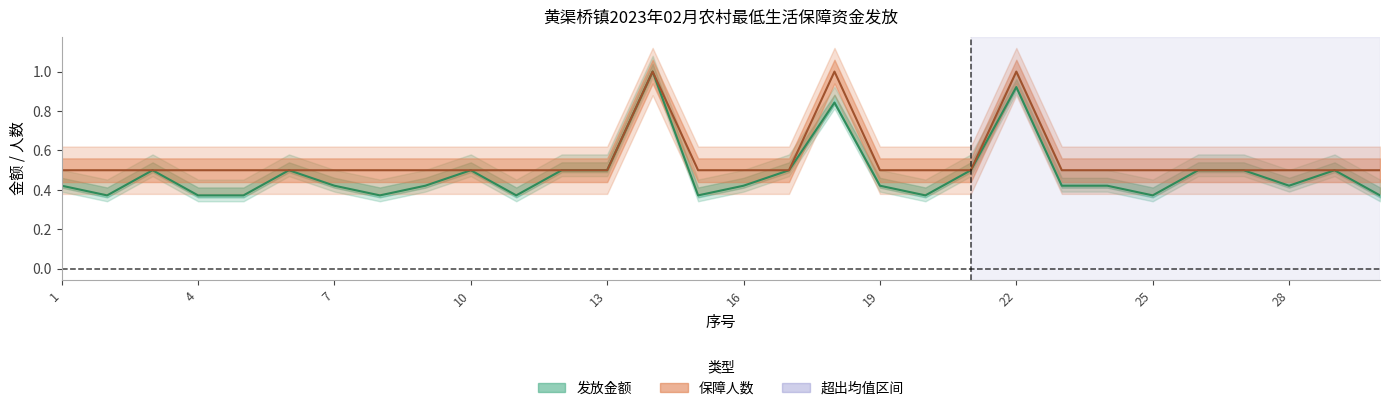

Which series has the largest range (max minus min)?

发放金额